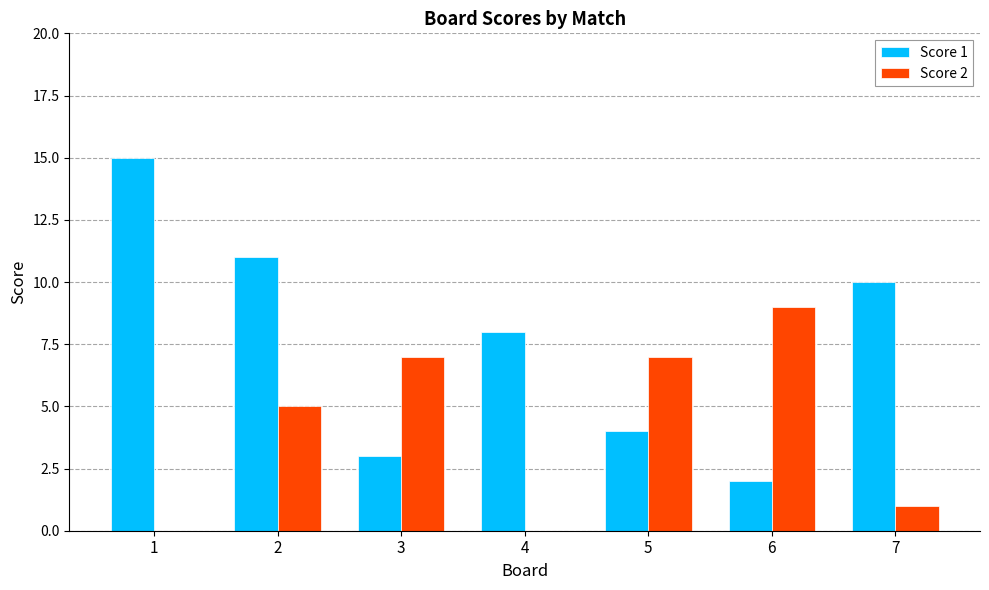

How many data points does each series have?

7